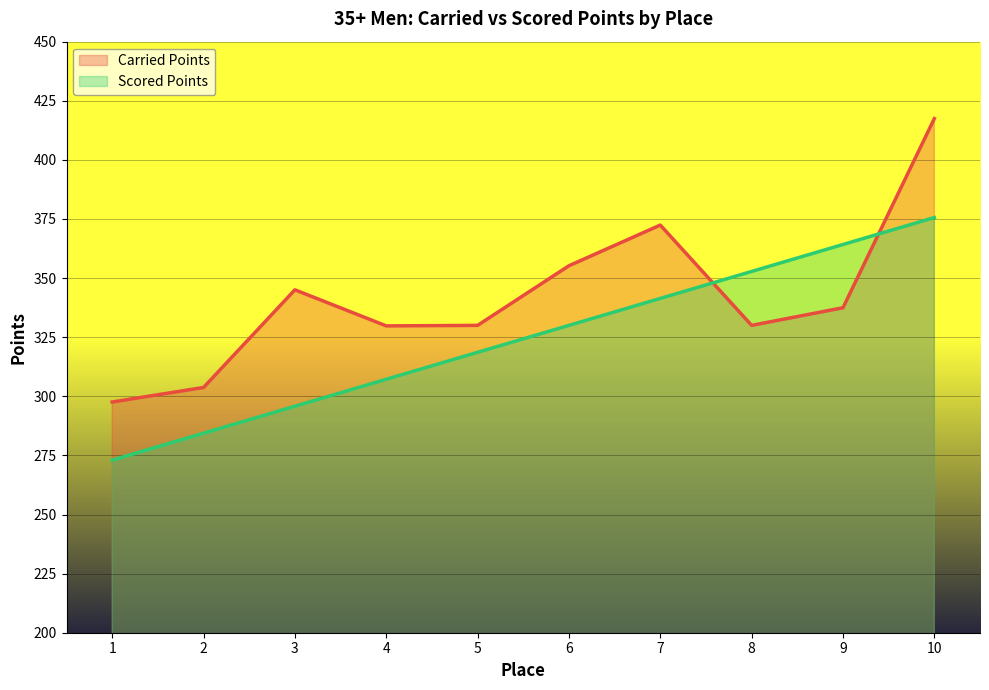

What is the difference between the maximum and minimum values in the Scored Points series?

102.6